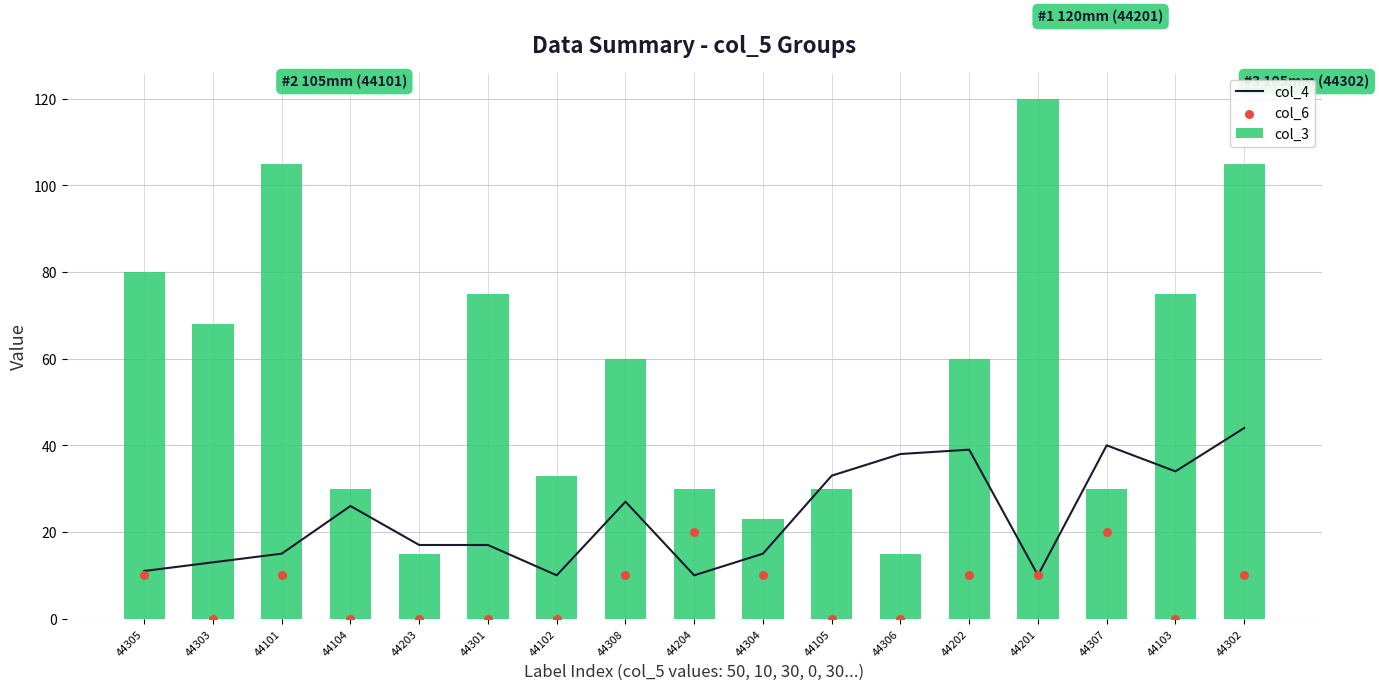

What are all the series names shown in the legend?

col_4, col_3, col_6